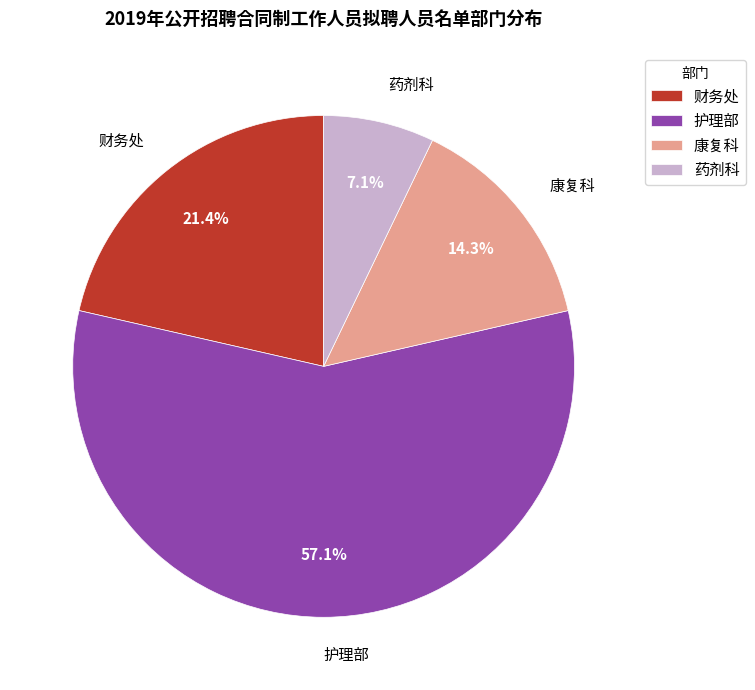

What is the ratio of the value at 财务处 to the value at 药剂科?

3.0